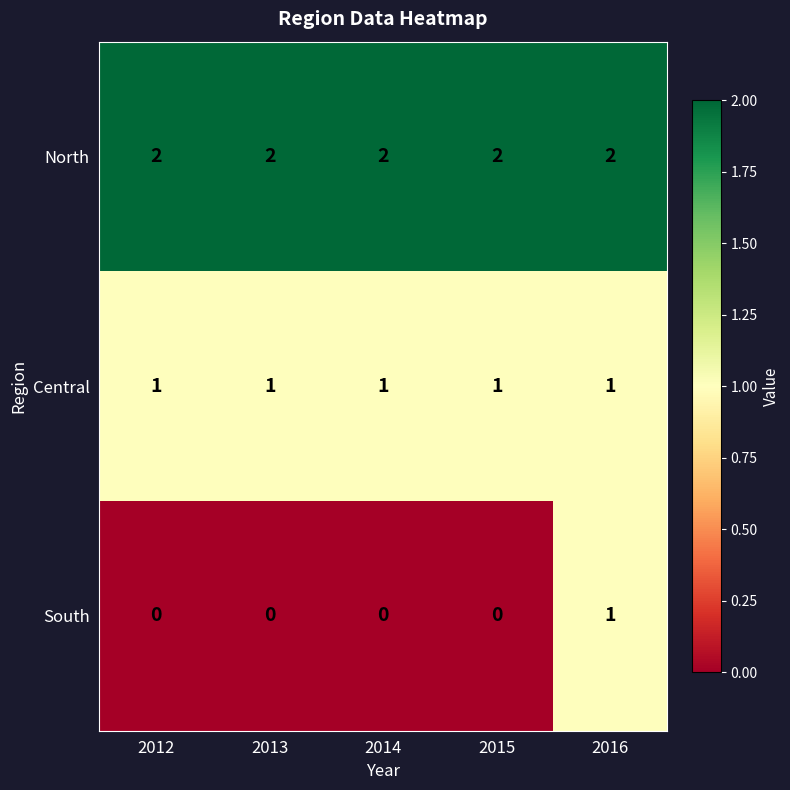

Reading left to right, list all the values displayed in this chart.

North: 2	2	2	2	2
Central: 1	1	1	1	1
South: 0	0	0	0	1